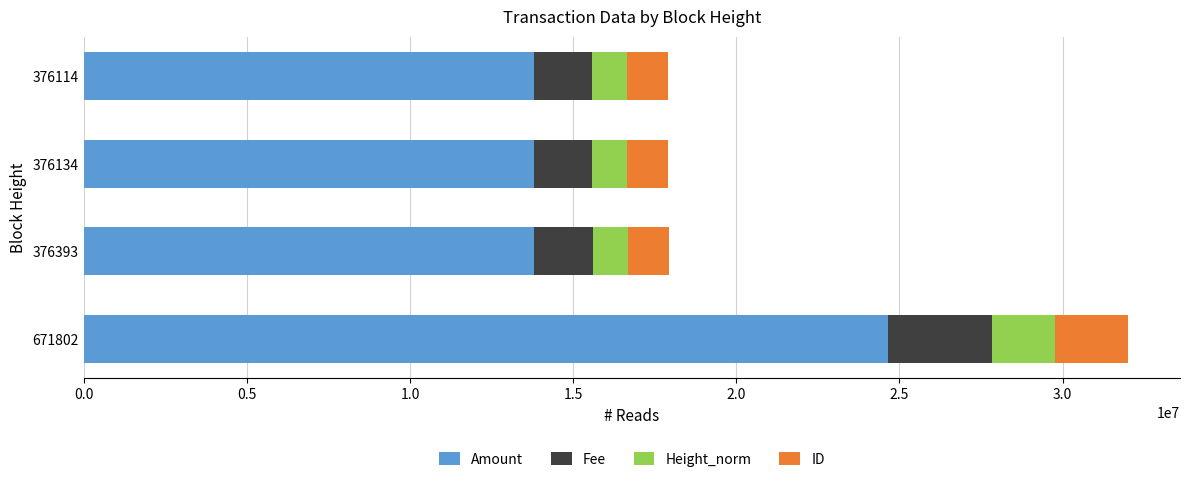

What are all the series names shown in the legend?

Amount, Fee, Height_norm, ID